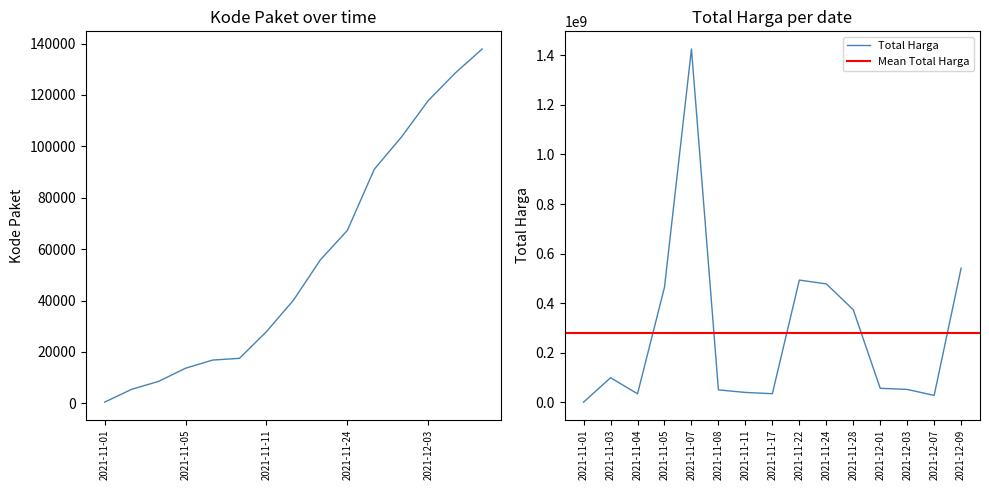

Reading left to right, extract all data points from this chart.

Total Harga: 2021-11-01=333600	2021-11-03=98772570	2021-11-04=34000000	2021-11-05=464002100	2021-11-07=1425867900	2021-11-08=49730040	2021-11-11=39440000	2021-11-17=34292000	2021-11-22=493000000	2021-11-24=477600000	2021-11-28=373404000	2021-12-01=56152800	2021-12-03=51601000	2021-12-07=27412000	2021-12-09=541071000
Kode Paket: 2021-11-01=464	2021-11-03=5449	2021-11-04=8530	2021-11-05=13652	2021-11-07=16823	2021-11-08=17509	2021-11-11=27891	2021-11-17=40112	2021-11-22=55826	2021-11-24=67279	2021-11-28=91101	2021-12-01=103541	2021-12-03=117783	2021-12-07=128516	2021-12-09=137876